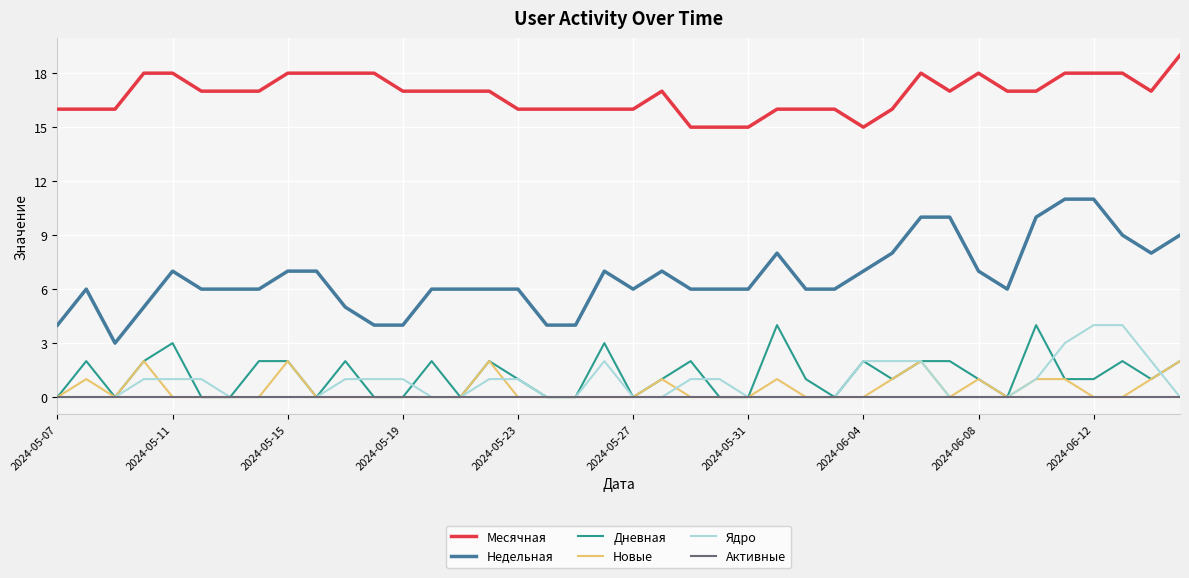

Which series has the largest total across all categories?

Месячная